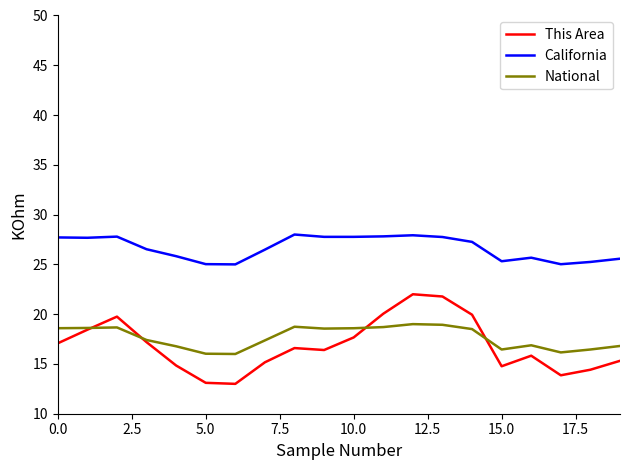

True or false: National and California intersect in this chart.

False